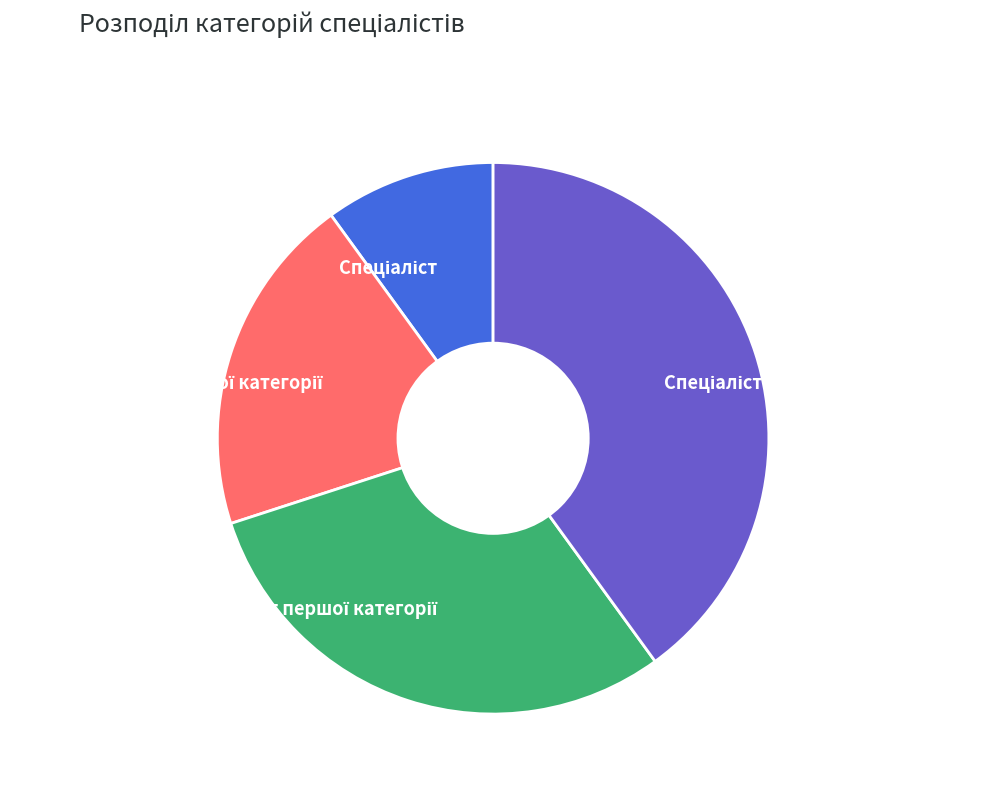

Is there a majority slice in this chart?

No